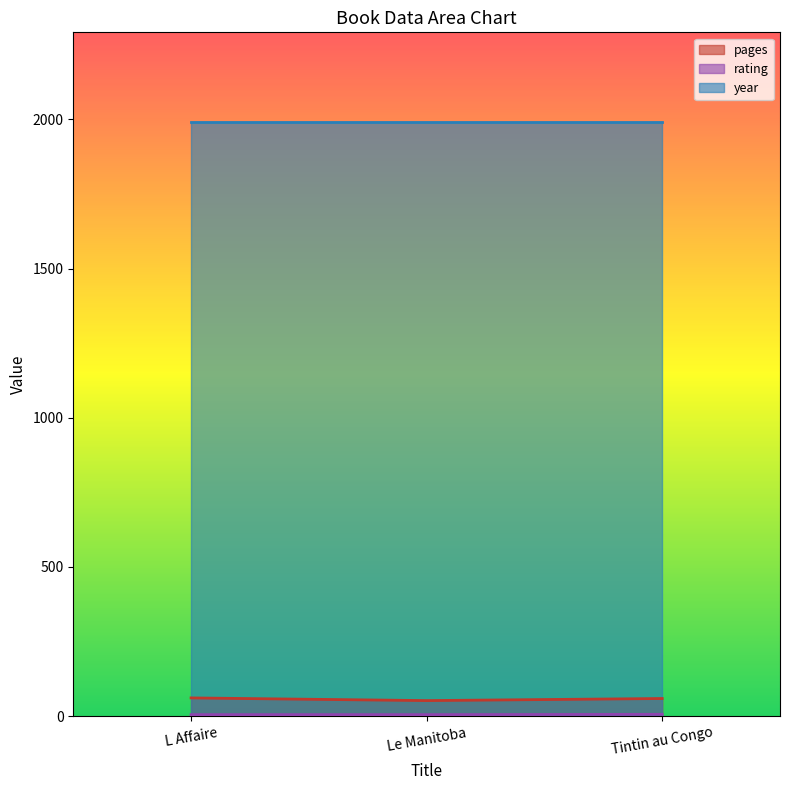

At which label does pages reach its peak?

L Affaire